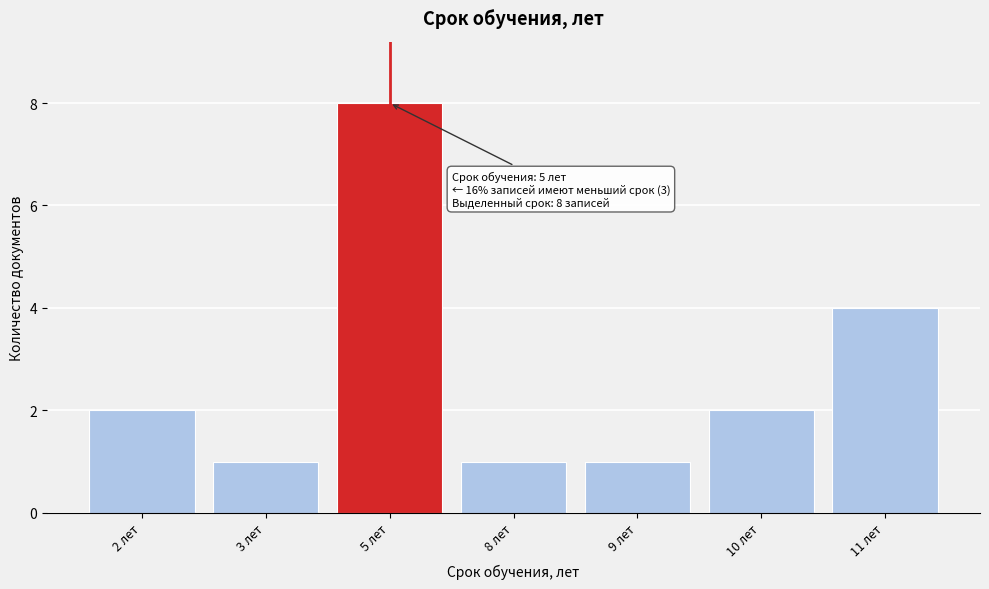

Reading right to left, transcribe all the data shown in this chart.

11 лет=4	10 лет=2	9 лет=1	8 лет=1	5 лет=8	3 лет=1	2 лет=2